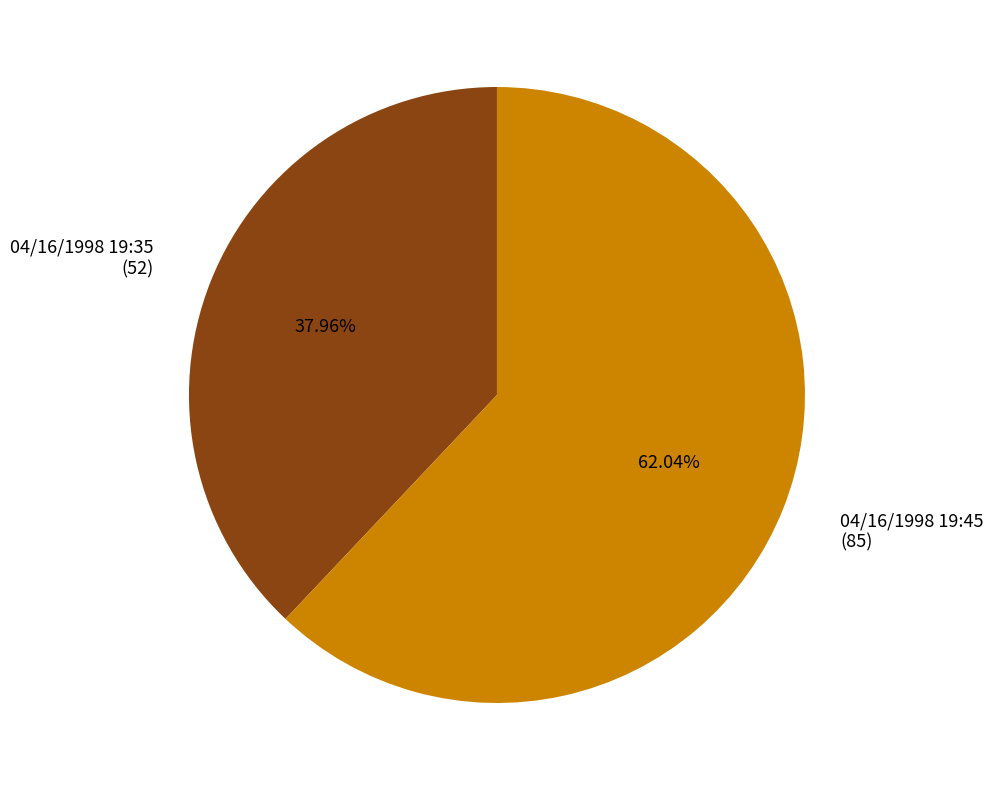

Rank the categories by value from lowest to highest.

04/16/1998 19:35, 04/16/1998 19:45